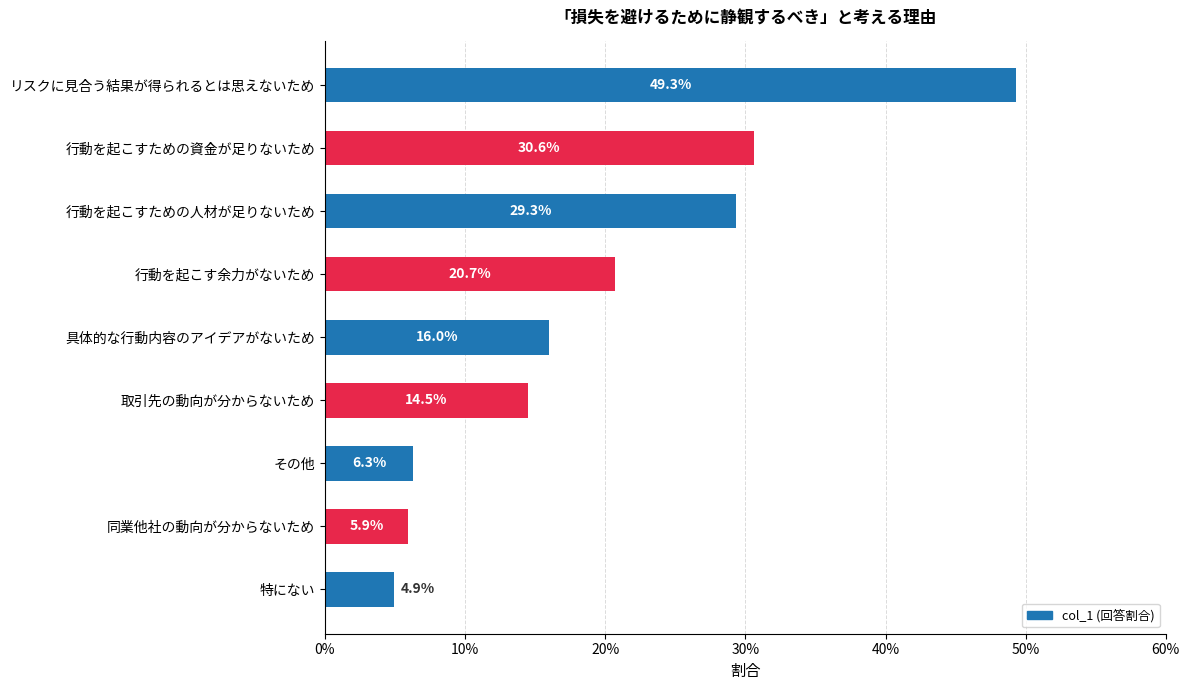

Are the bars horizontal?

Yes